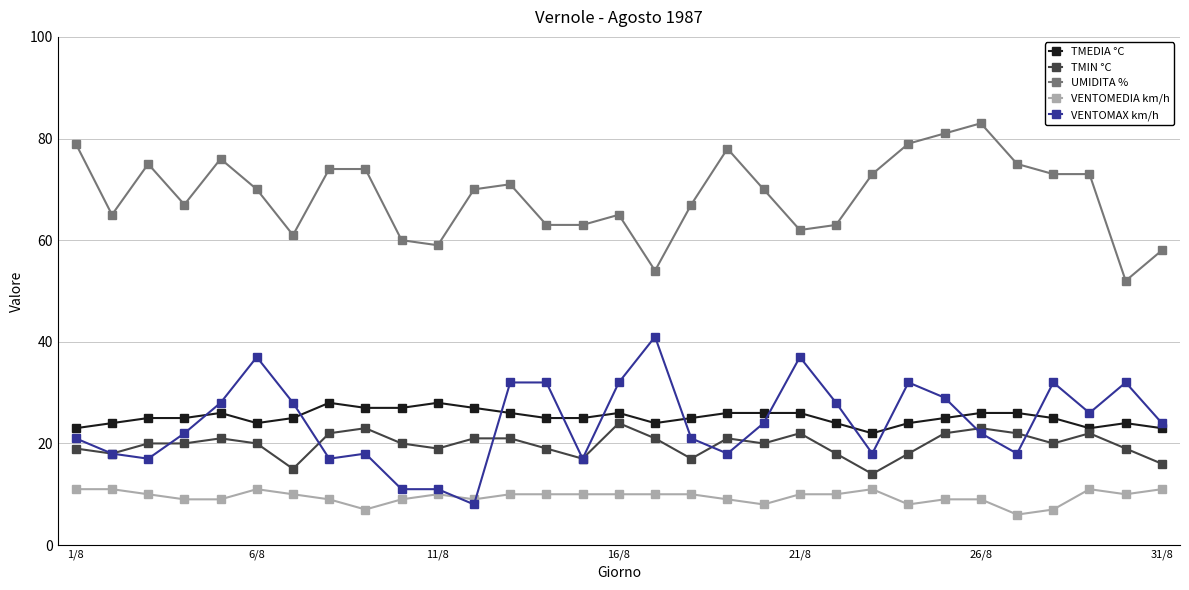

Which series has the largest total across all categories?

UMIDITA %